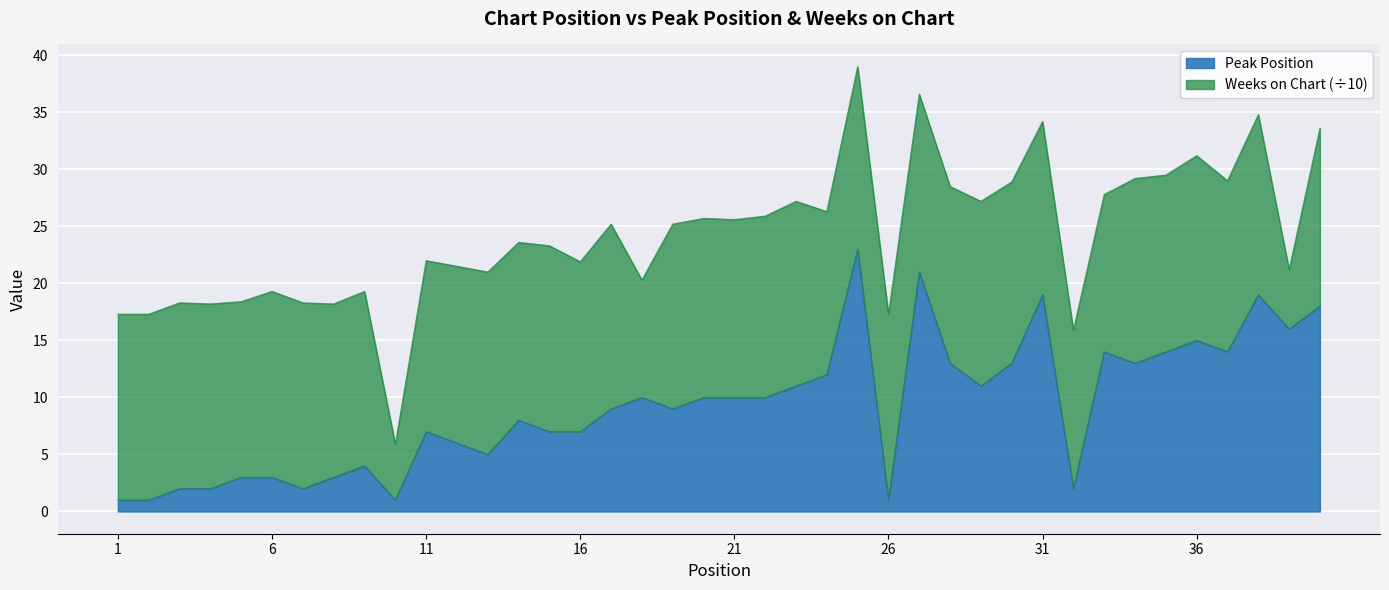

True or false: the data has more than 0 interior local peaks.

True